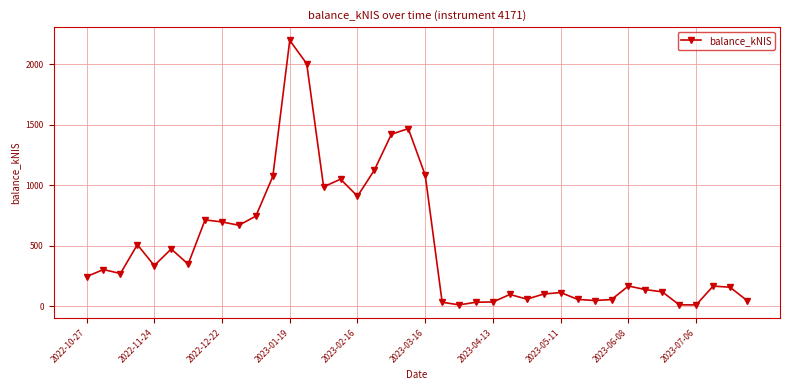

What is the sum of all values?

20065.9